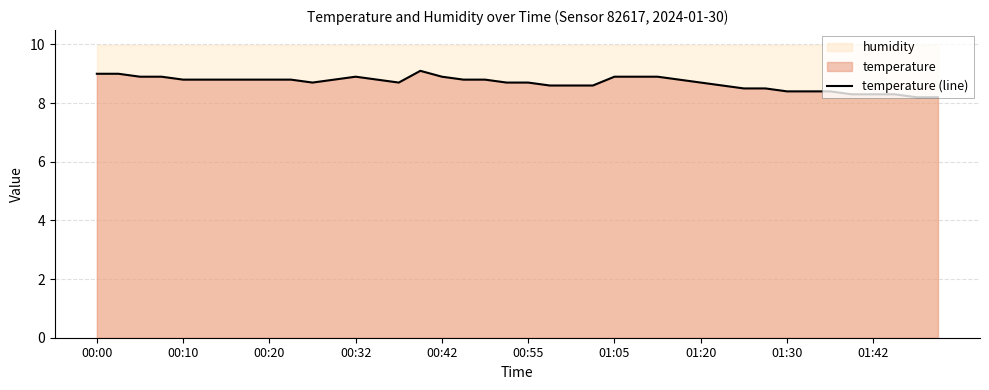

What is the value of the 28th point from the left?

8.8